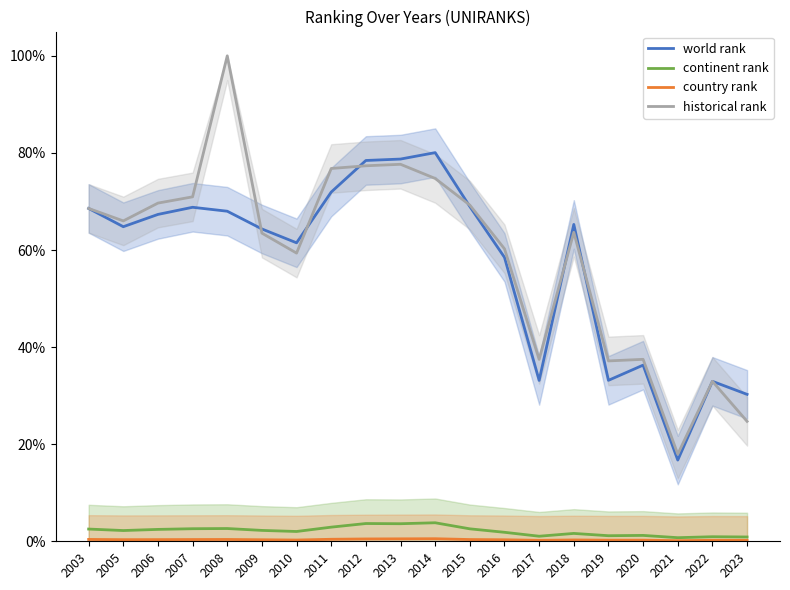

How many interior local peaks does the world rank series have?

5